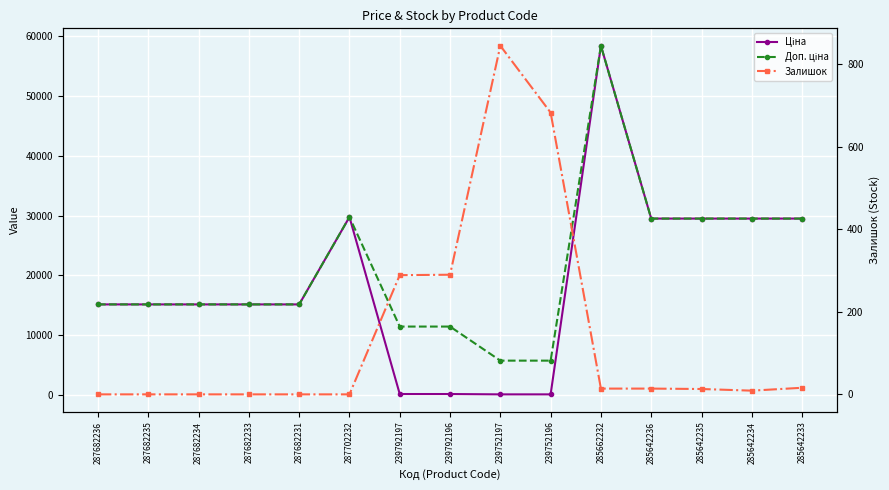

Where is Доп. ціна nearest to the value 32065?

287702232